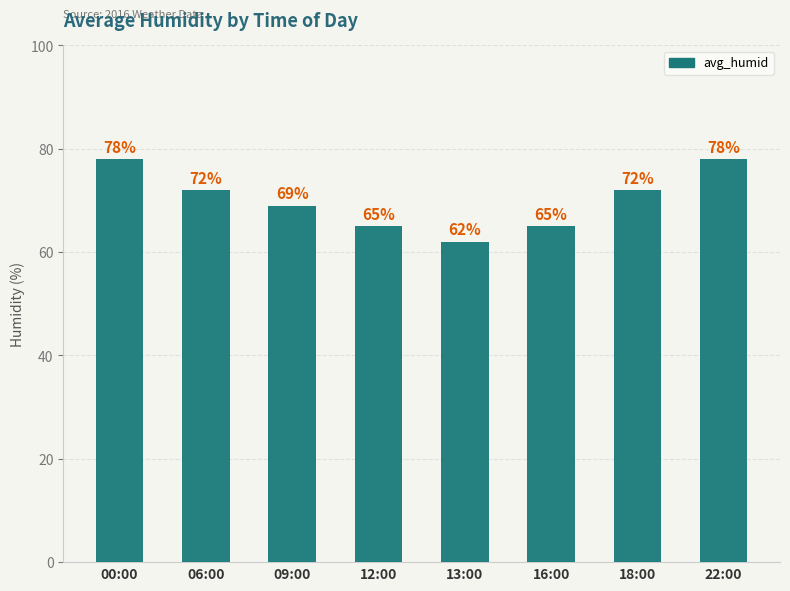

Where does the data first go above 72?

00:00